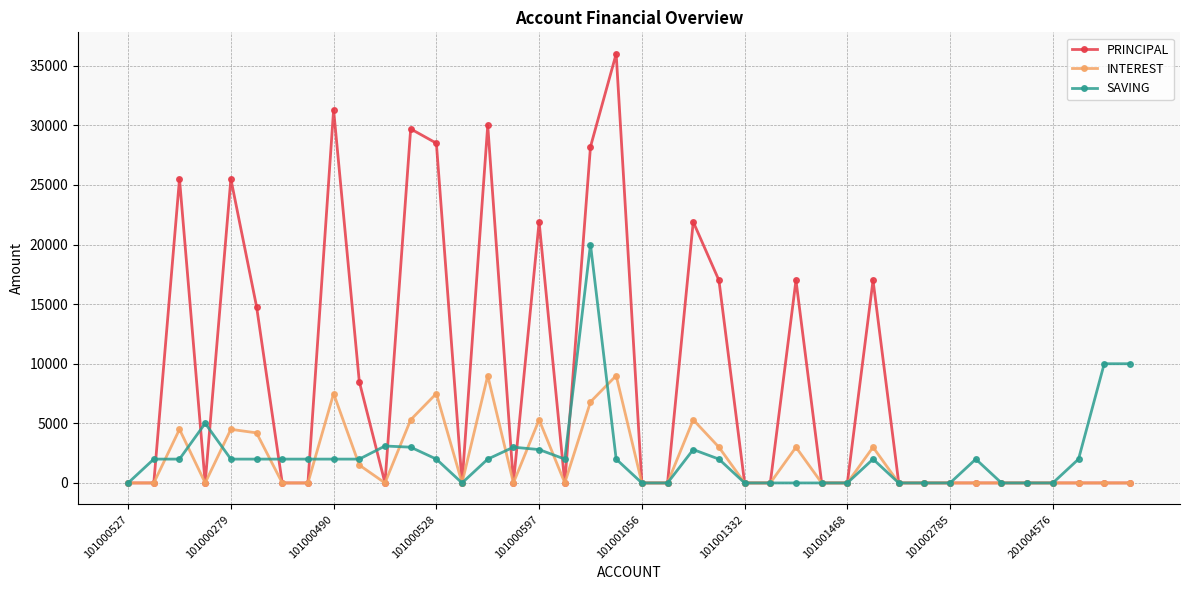

List the series in order of their peak value, highest first.

PRINCIPAL, SAVING, INTEREST